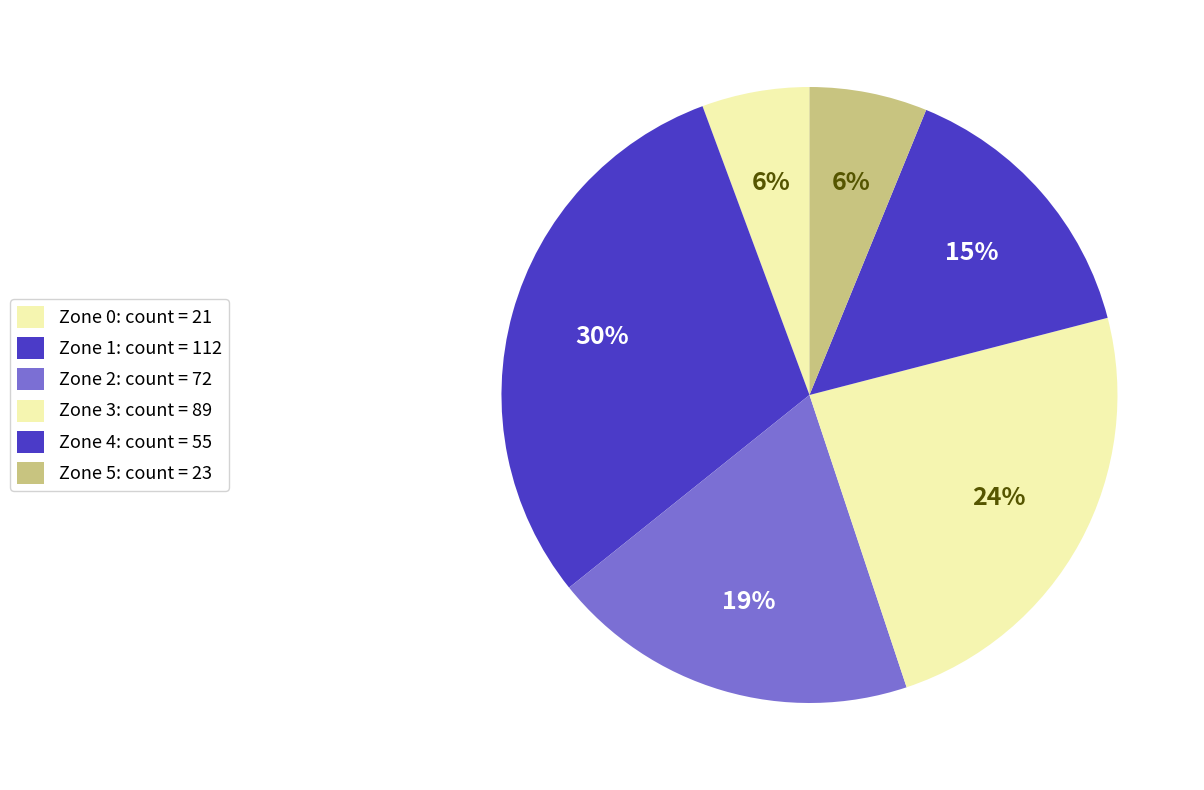

How many slices are in this pie chart?

6